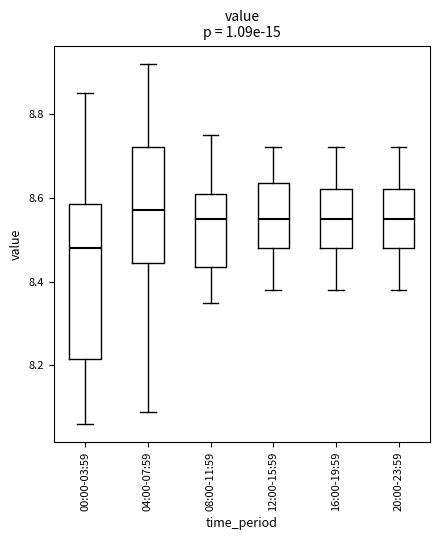

Which box is the tallest, from its lower edge to its upper edge?

00:00-03:59